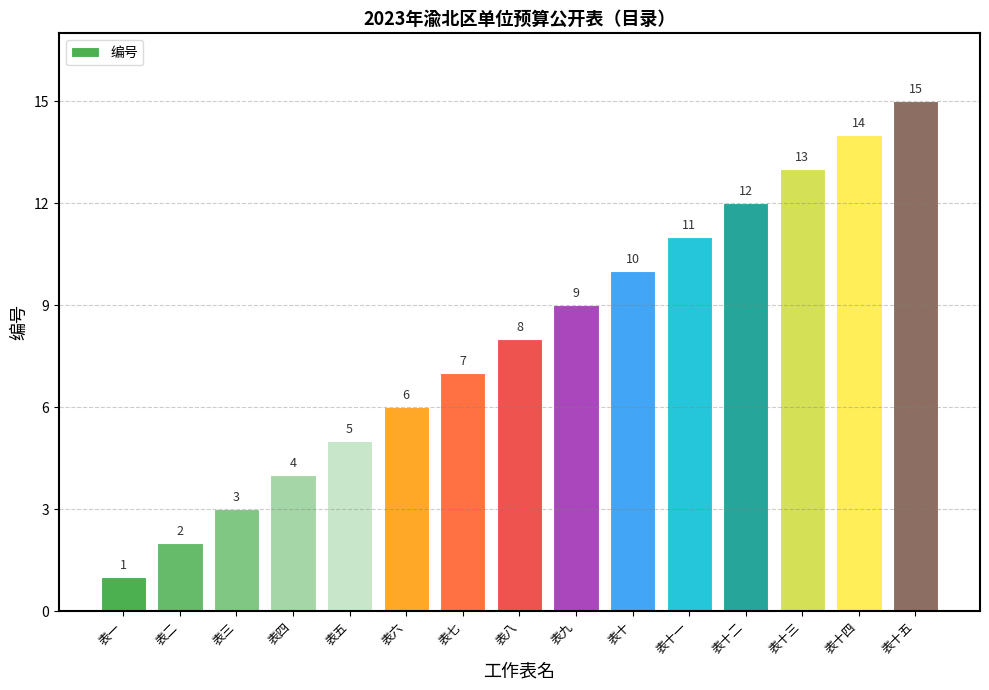

What position from the right is 表六?

10